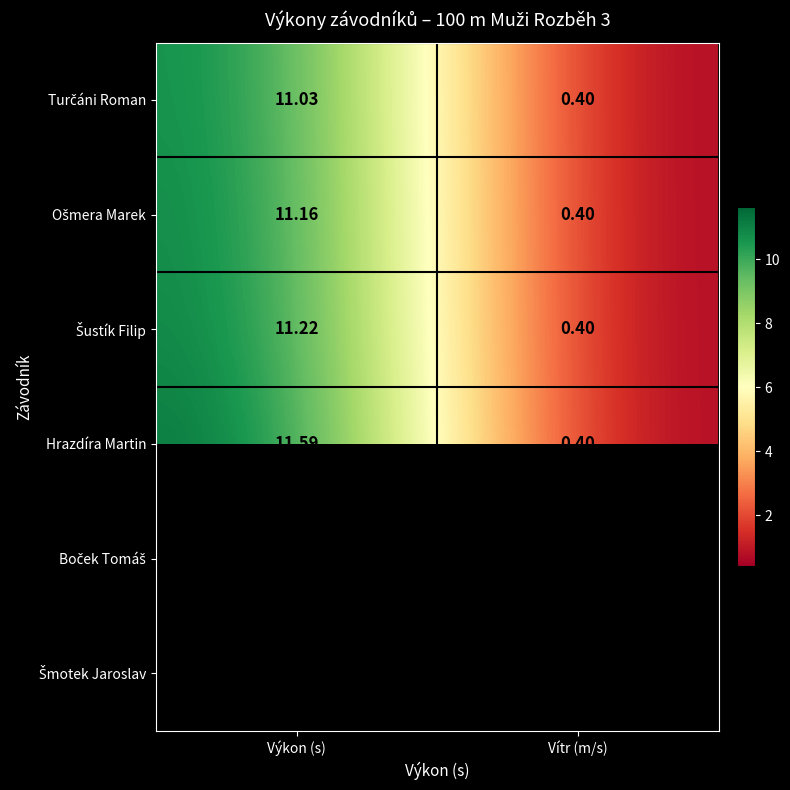

At which category does the chart reach its minimum across all series?

Vítr (m/s)